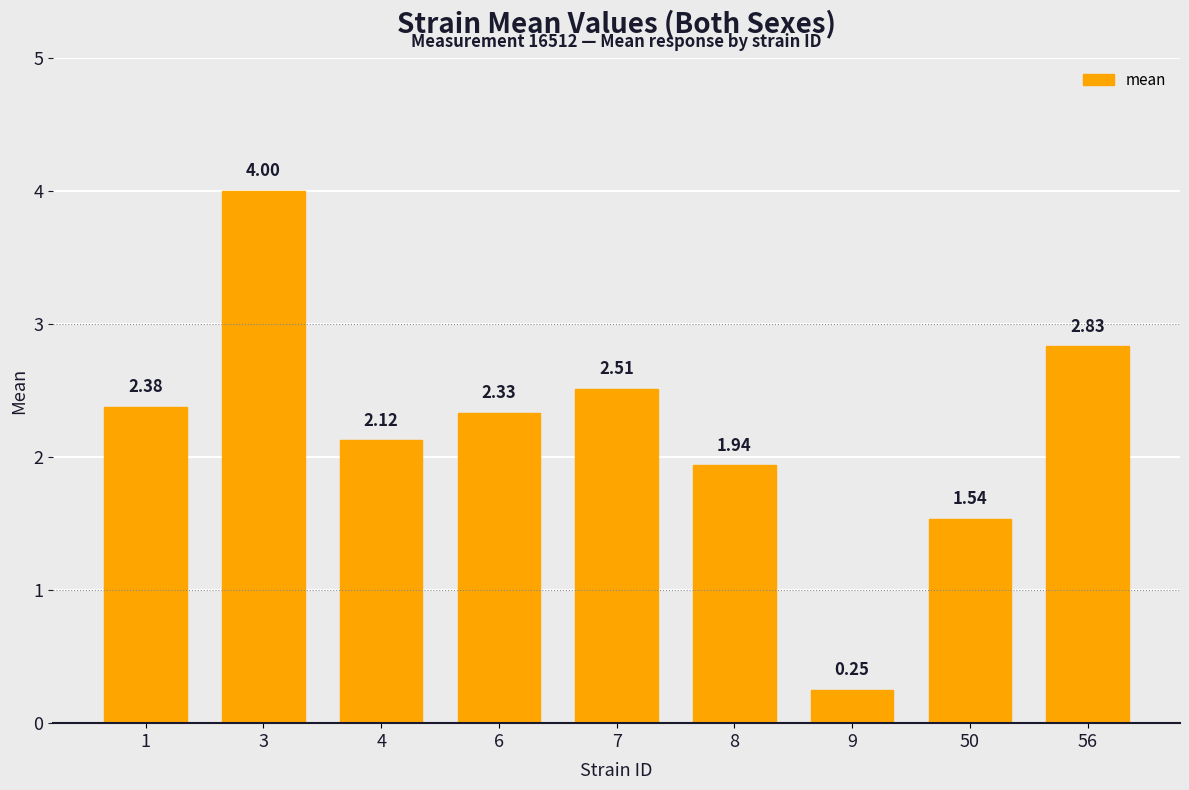

What is the difference between the second highest and minimum values?

2.6